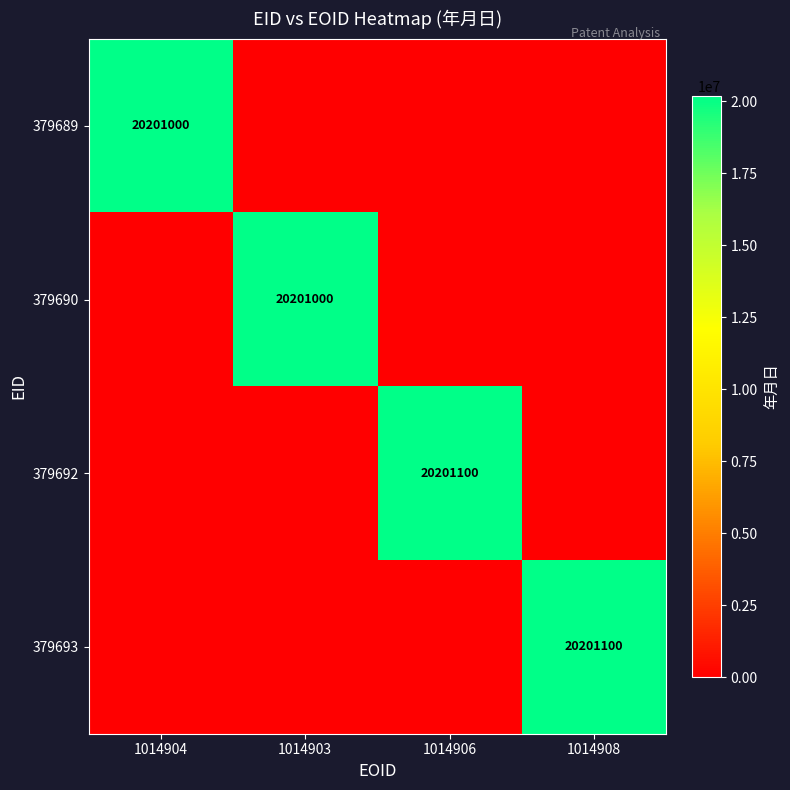

True or false: 379692 has a value of 31100999 at 1014906.

False